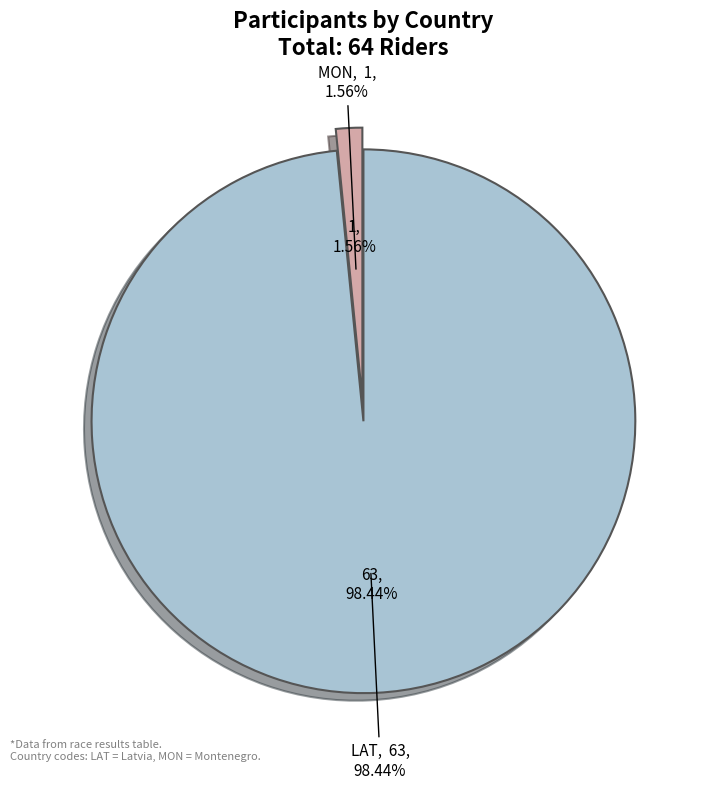

What is the change in value from LAT to MON?

-62